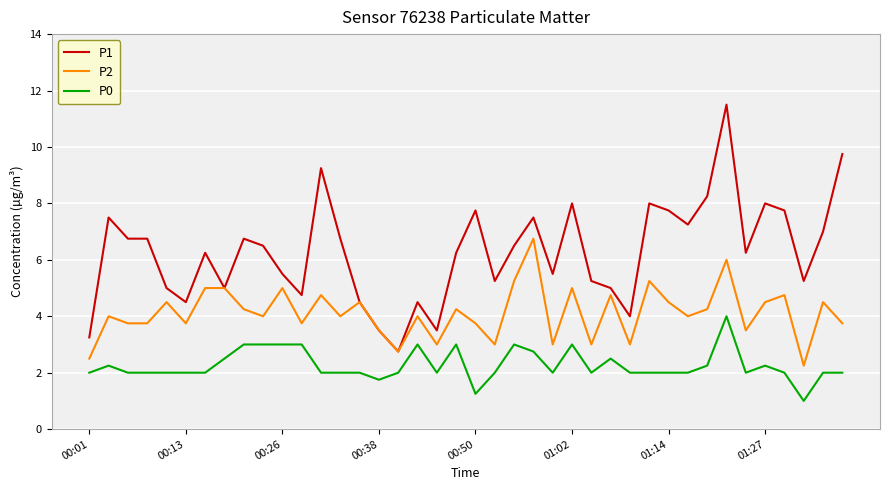

What is the smallest value displayed?

1.0